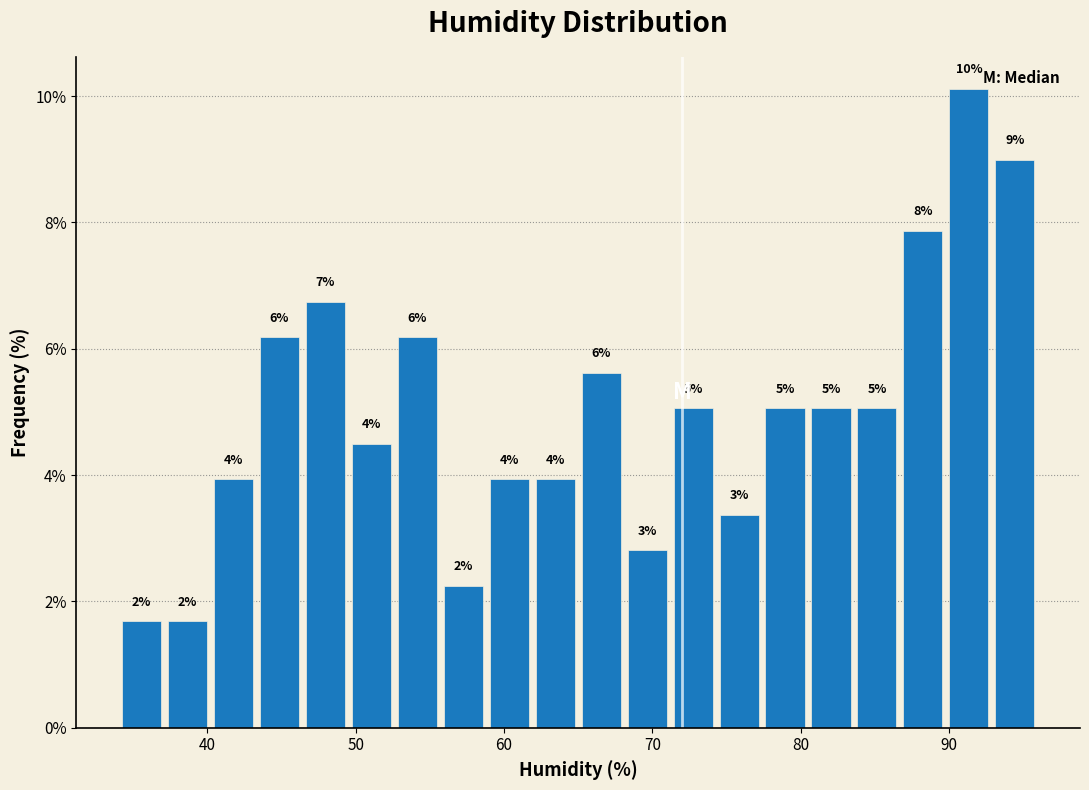

Around what value on the x-axis is the tallest bar? Give the approximate position of its centre, as read against the axis.

91